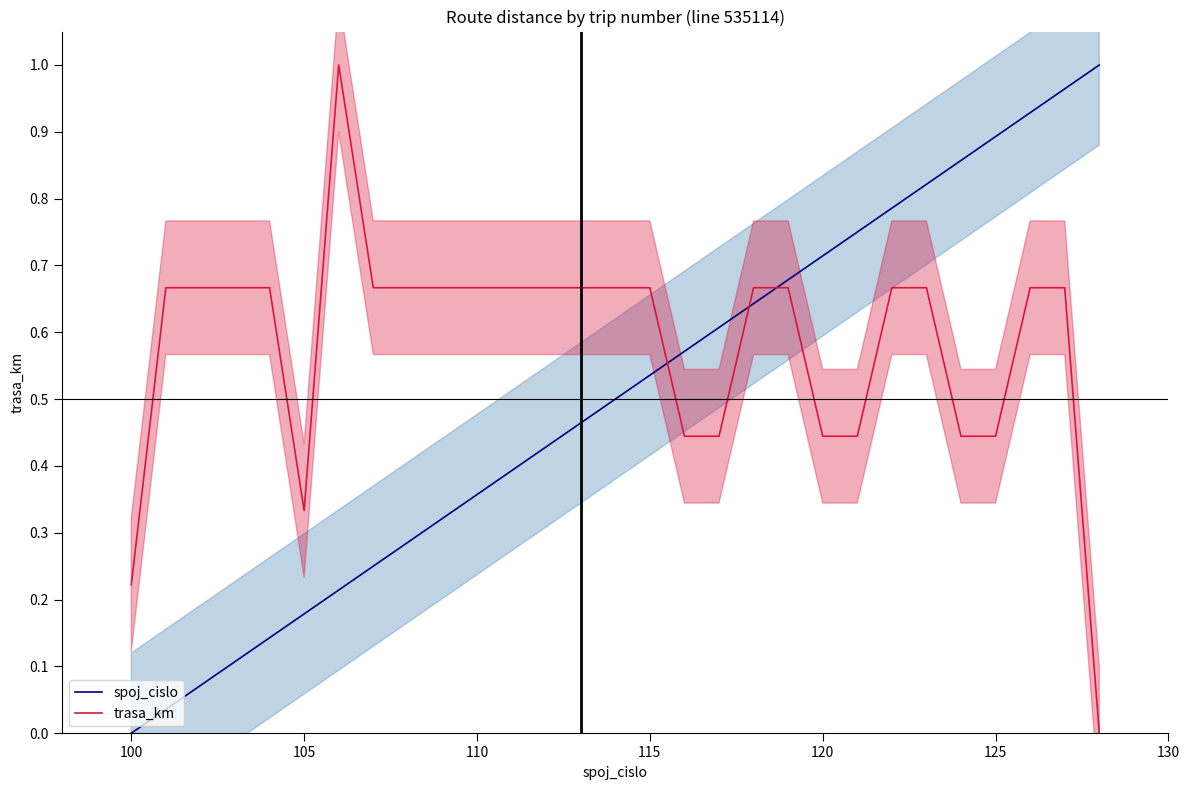

List the series in order of their overall mean, lowest first.

spoj_cislo, trasa_km